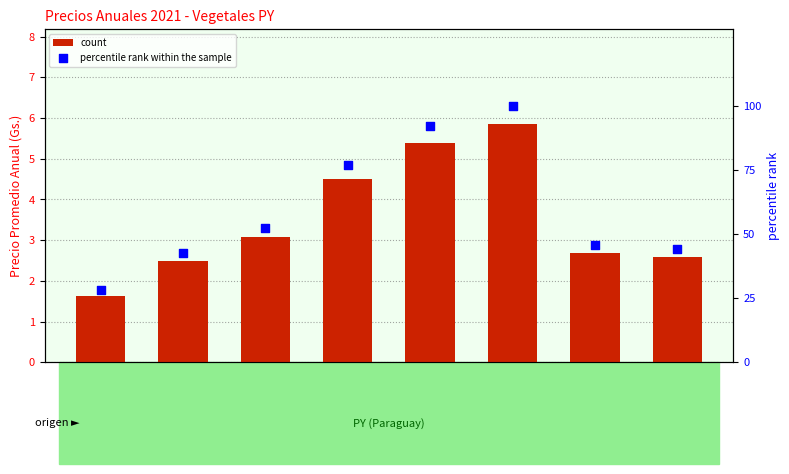

Which series contains the lowest Y value?

count